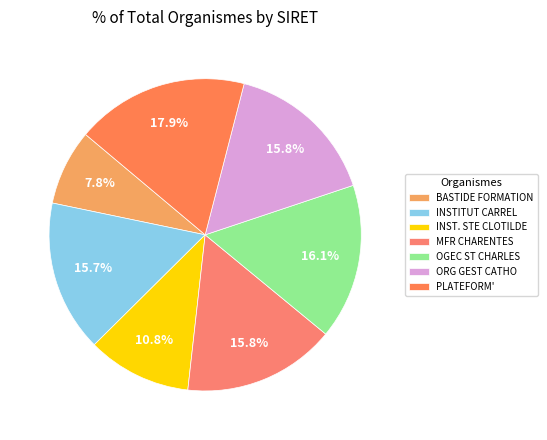

How many slices are in this pie chart?

7